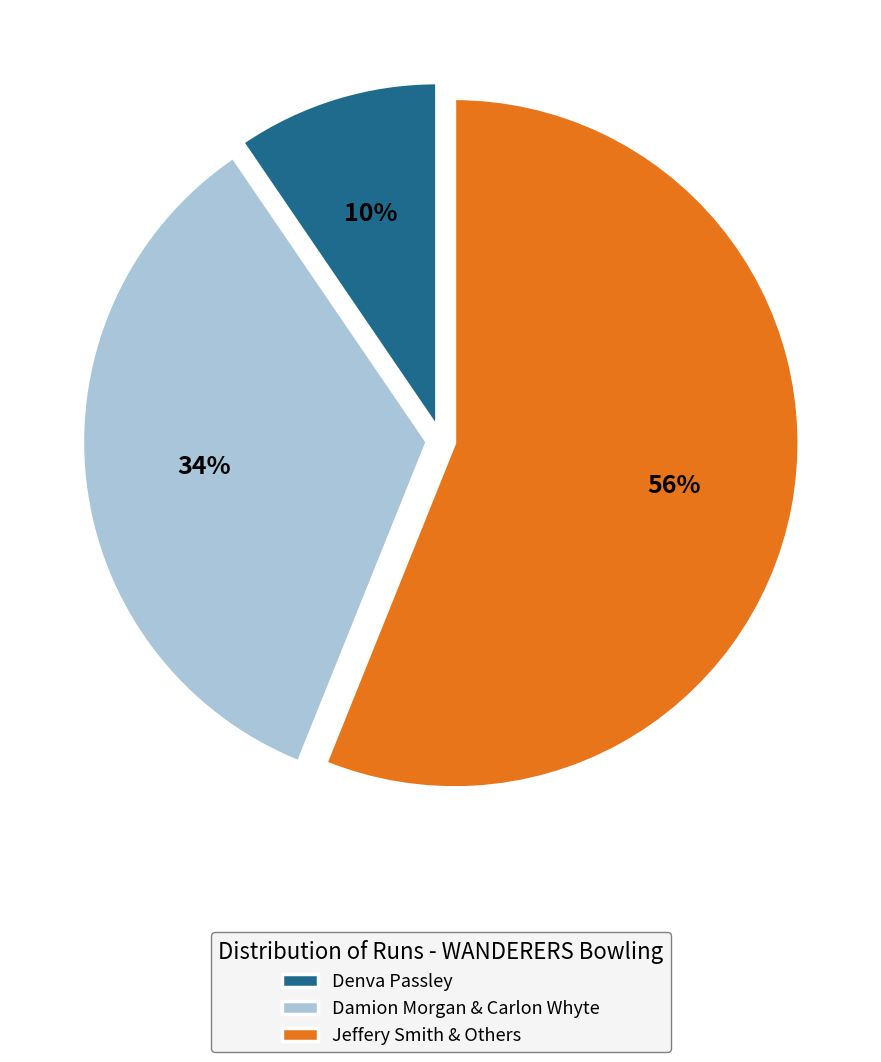

Rank the categories by value from lowest to highest.

Denva Passley, Damion Morgan & Carlon Whyte, Jeffery Smith & Others